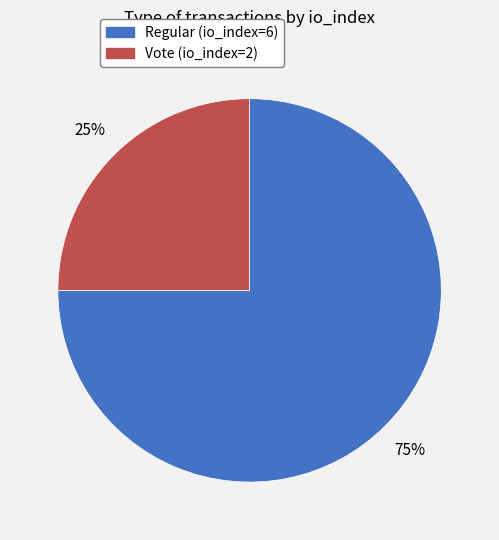

Which slice represents more than half of the pie?

Regular (io_index=6)